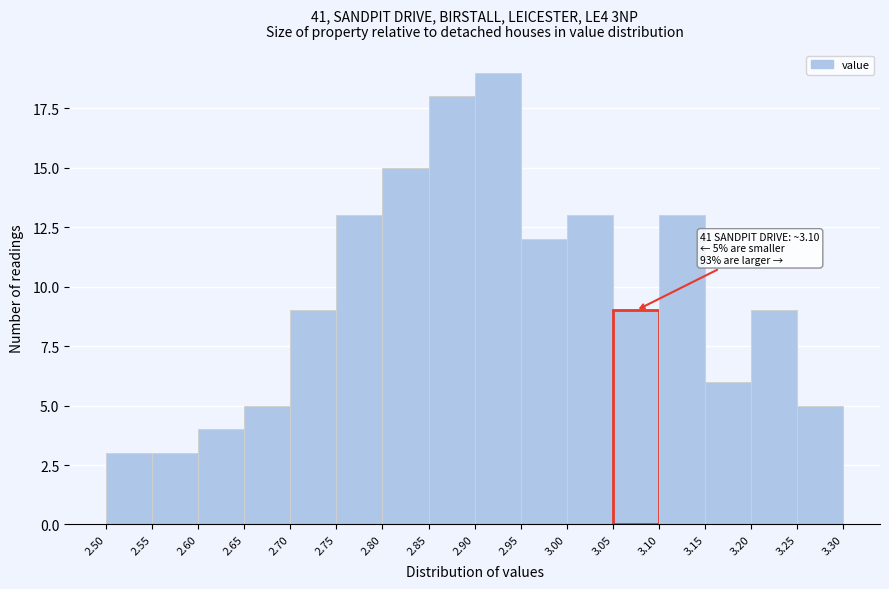

Over which range of the x-axis is the bar tallest?

2.90 to 2.95